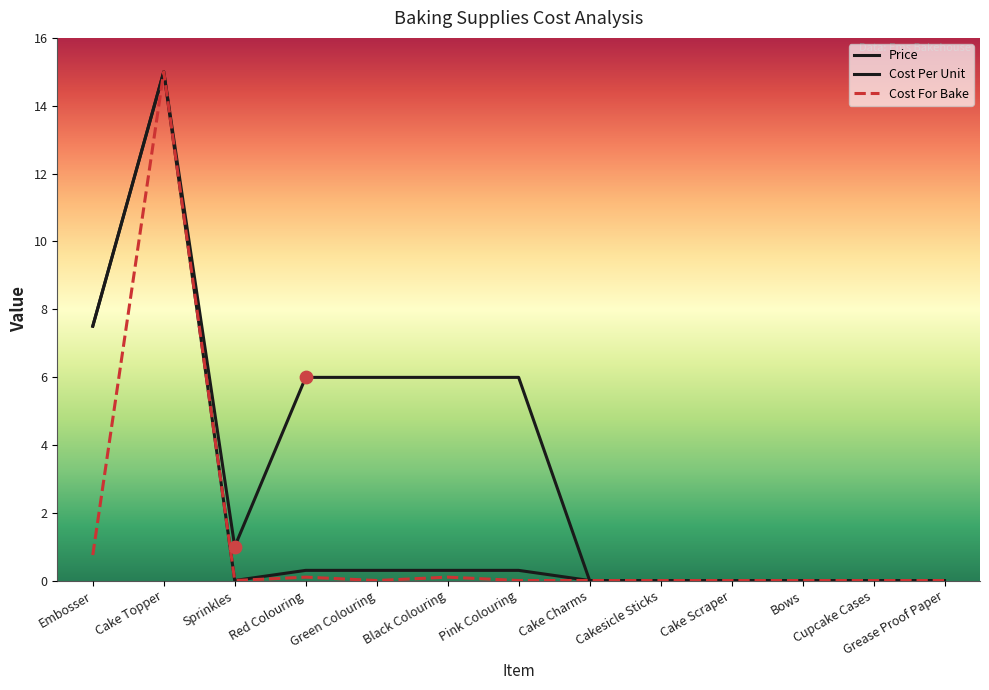

At which category is the sum across all series the highest?

Cake Topper